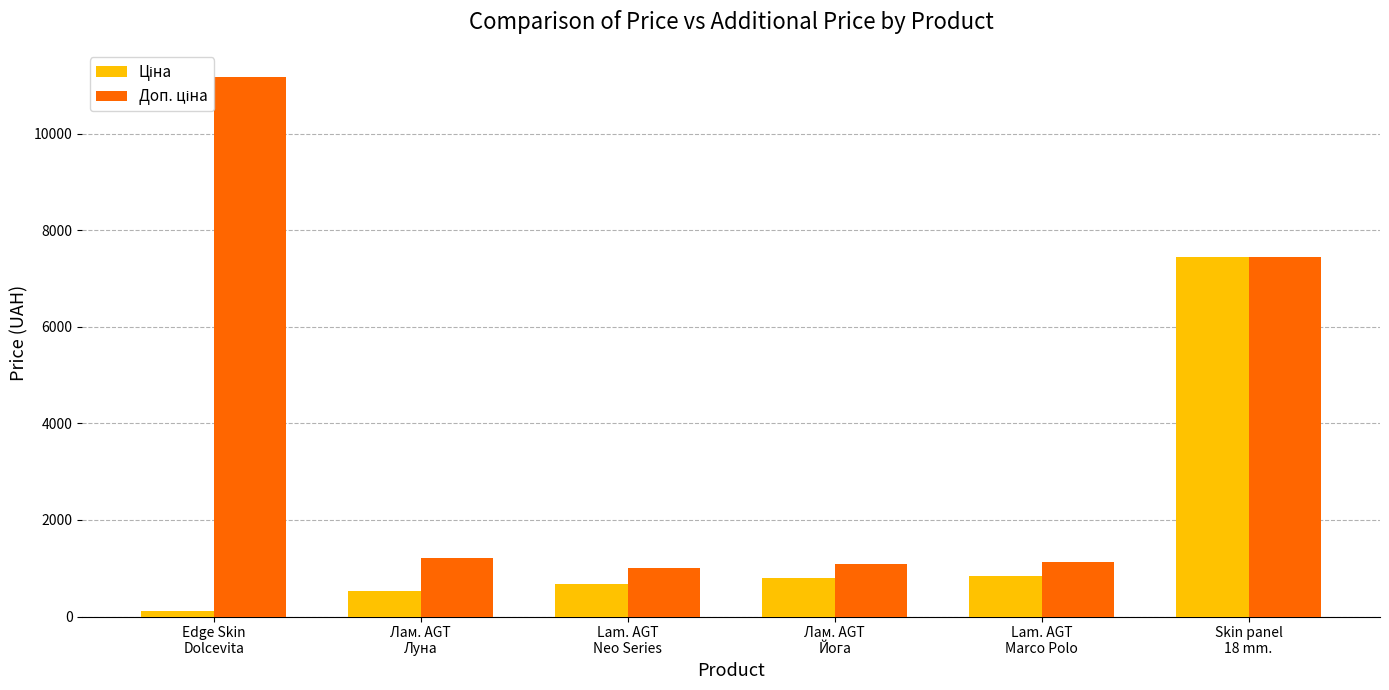

What is the greatest value displayed?

11182.0